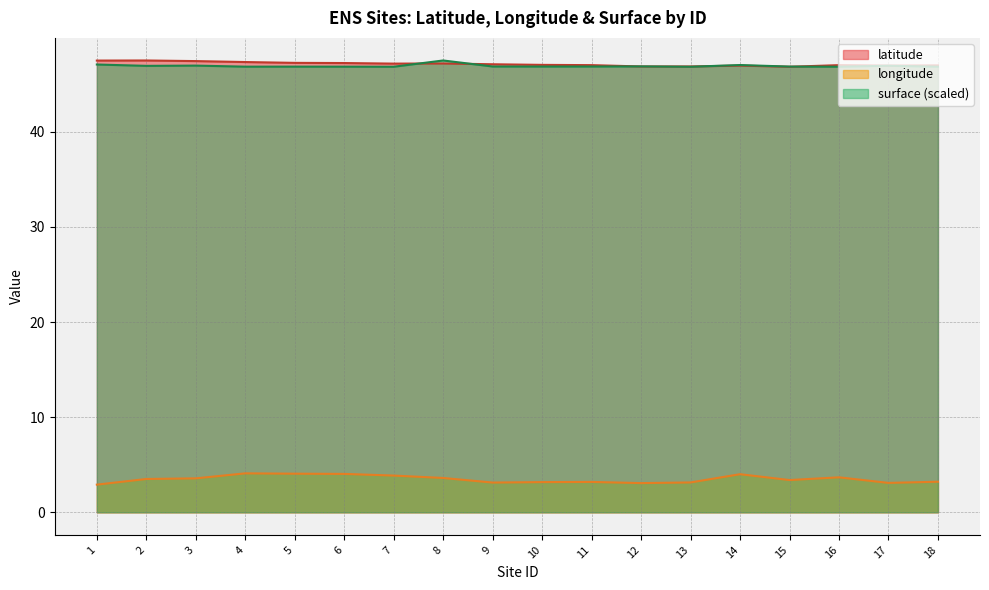

At 14, list the series in order from largest to smallest.

surface, latitude, longitude